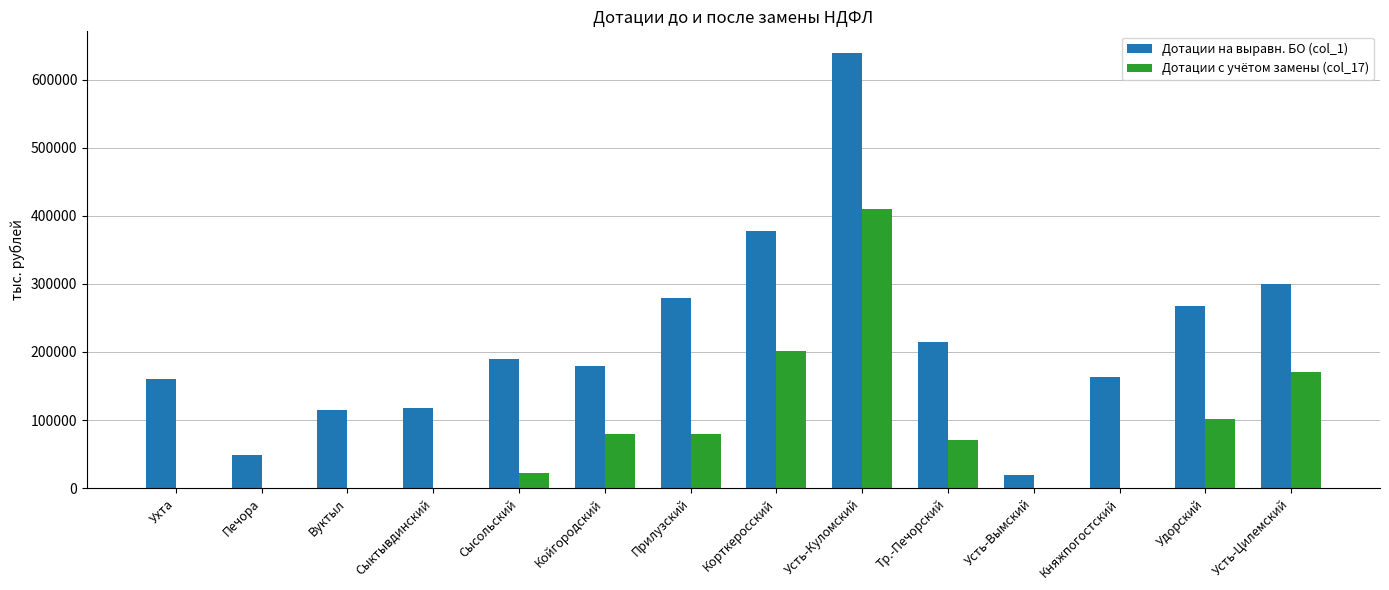

Is it true that Дотации на выравн. БО (col_1) equals 267919.4 at Удорский?

True